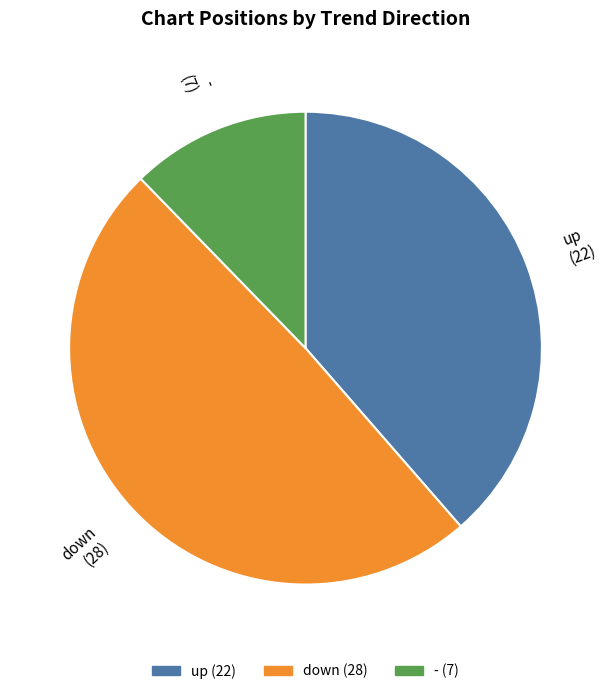

Which category has the biggest portion of the pie?

down